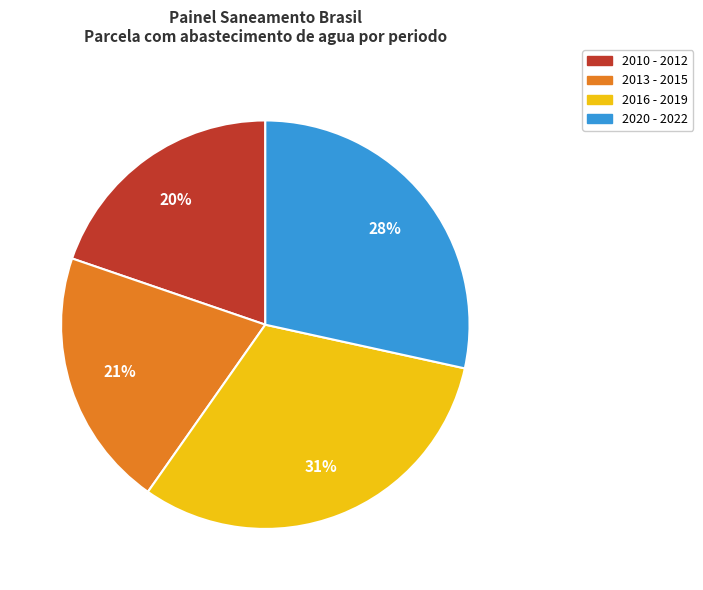

To the nearest percent, what is the combined percentage of 2020 - 2022 and 2013 - 2015?

49%